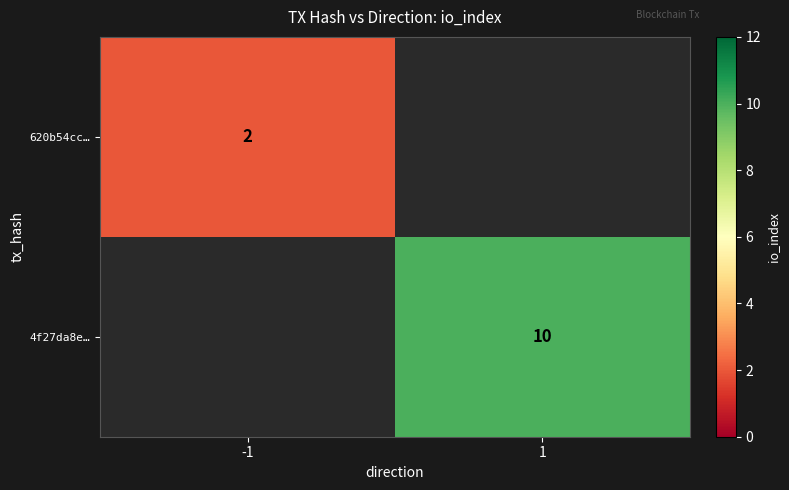

Is it true that 4f27da8e… equals 18 at 1?

False